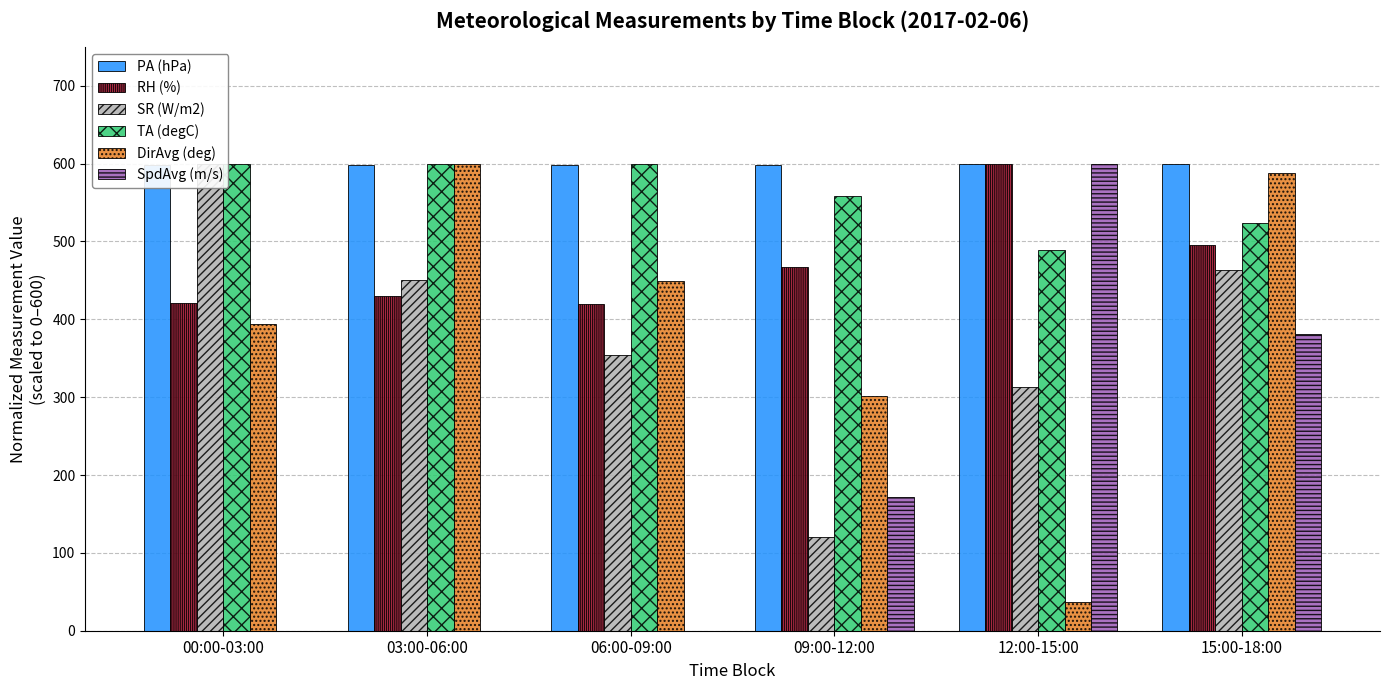

List the labels in order of DirAvg (deg) value, smallest first.

12:00-15:00, 09:00-12:00, 00:00-03:00, 06:00-09:00, 15:00-18:00, 03:00-06:00